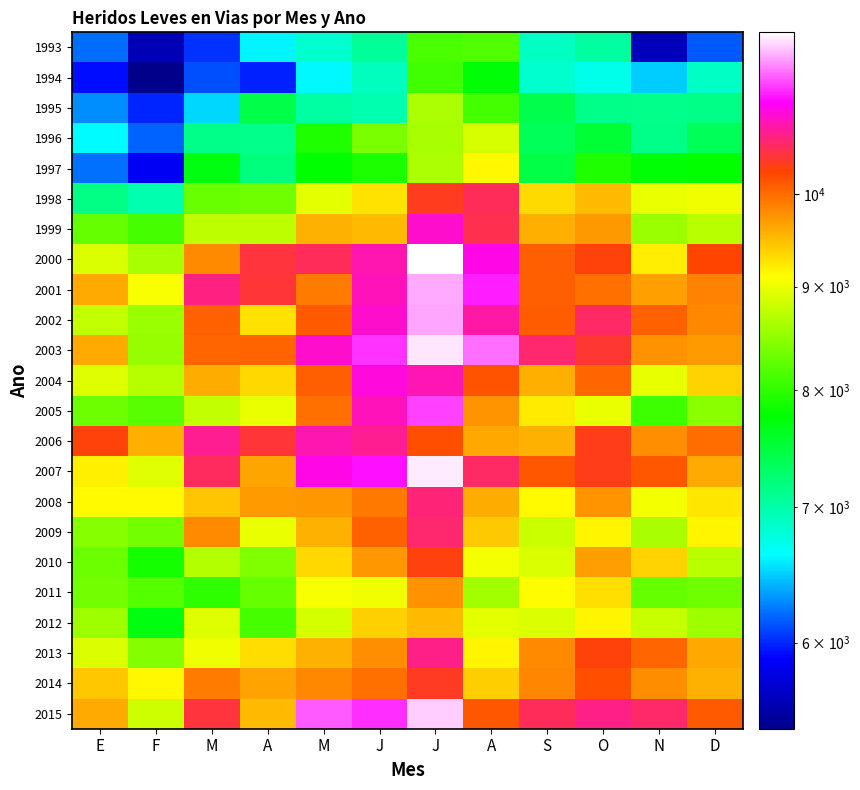

What is the total value across all series at E?

191053